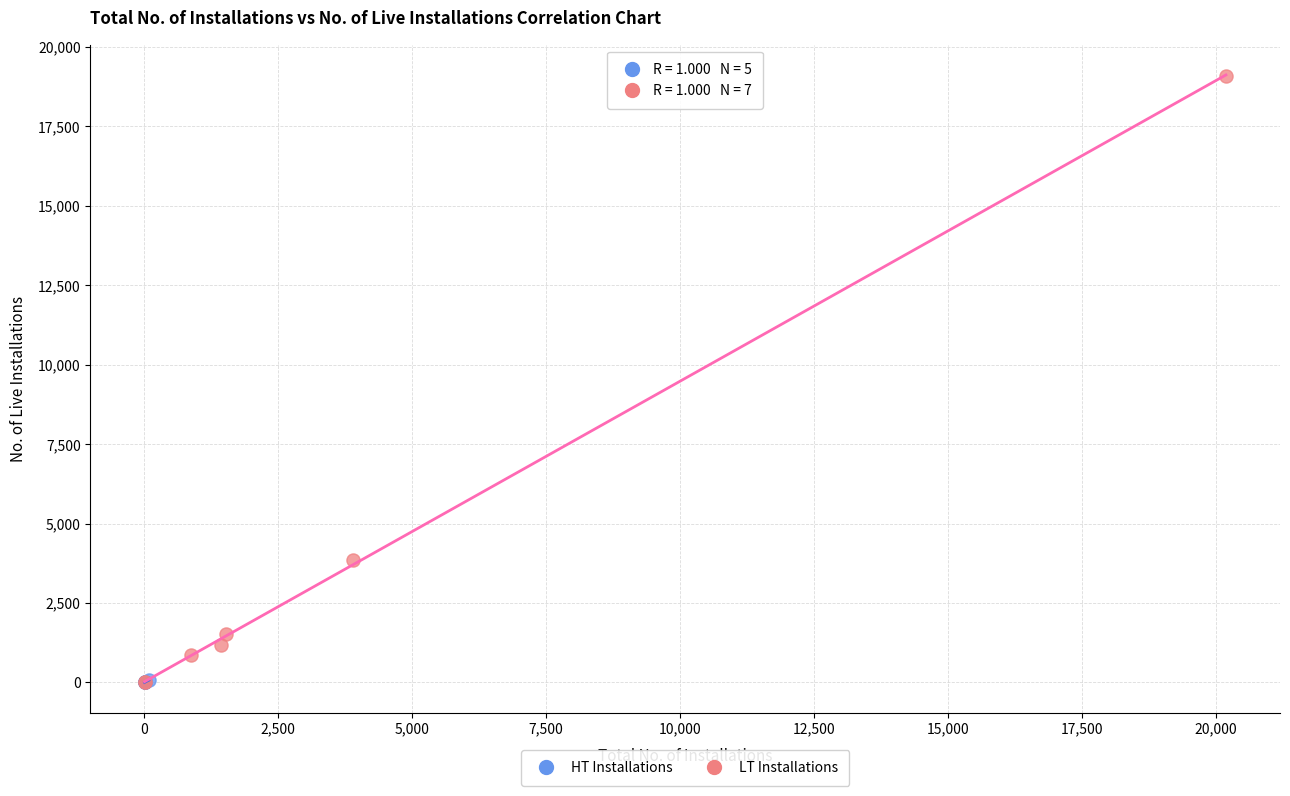

Which series has the largest Y range (max minus min)?

LT Installations